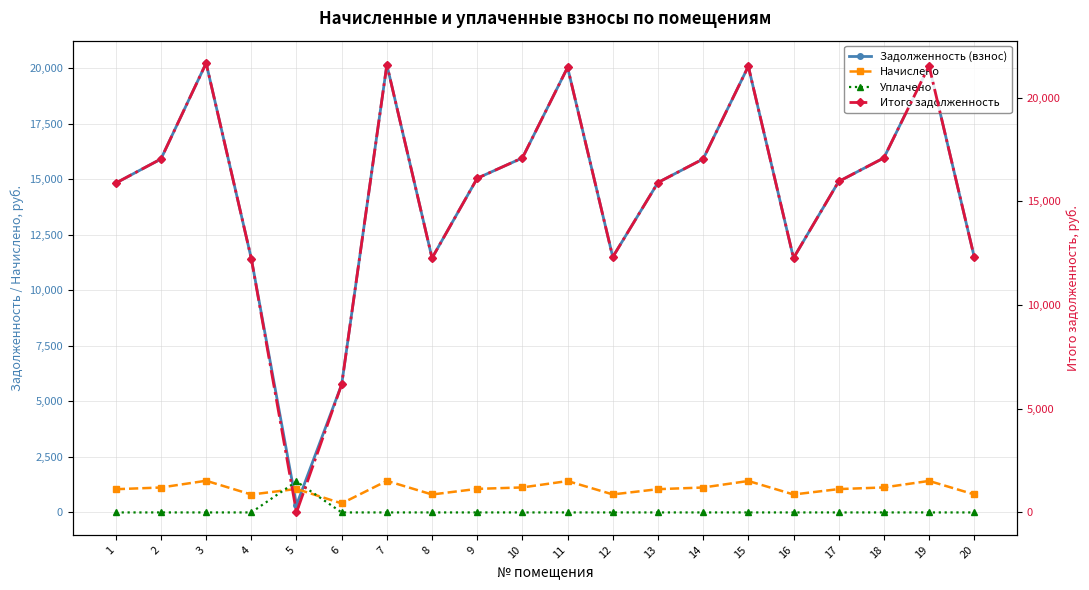

Does the chart display data point markers on the line(s)?

Yes